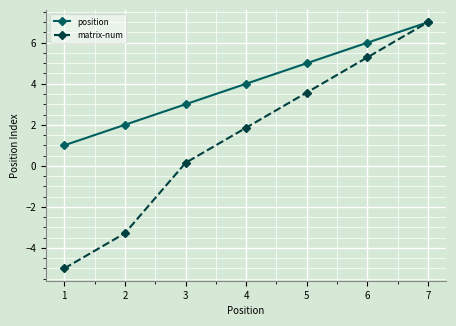

What is the maximum value shown in the chart?

7.0